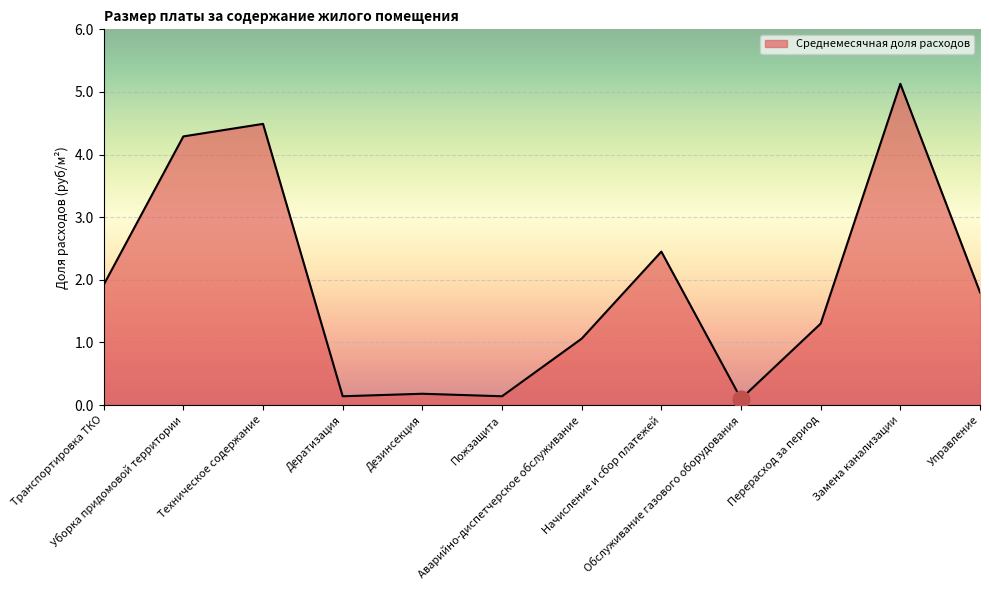

What is the greatest value displayed?

5.1